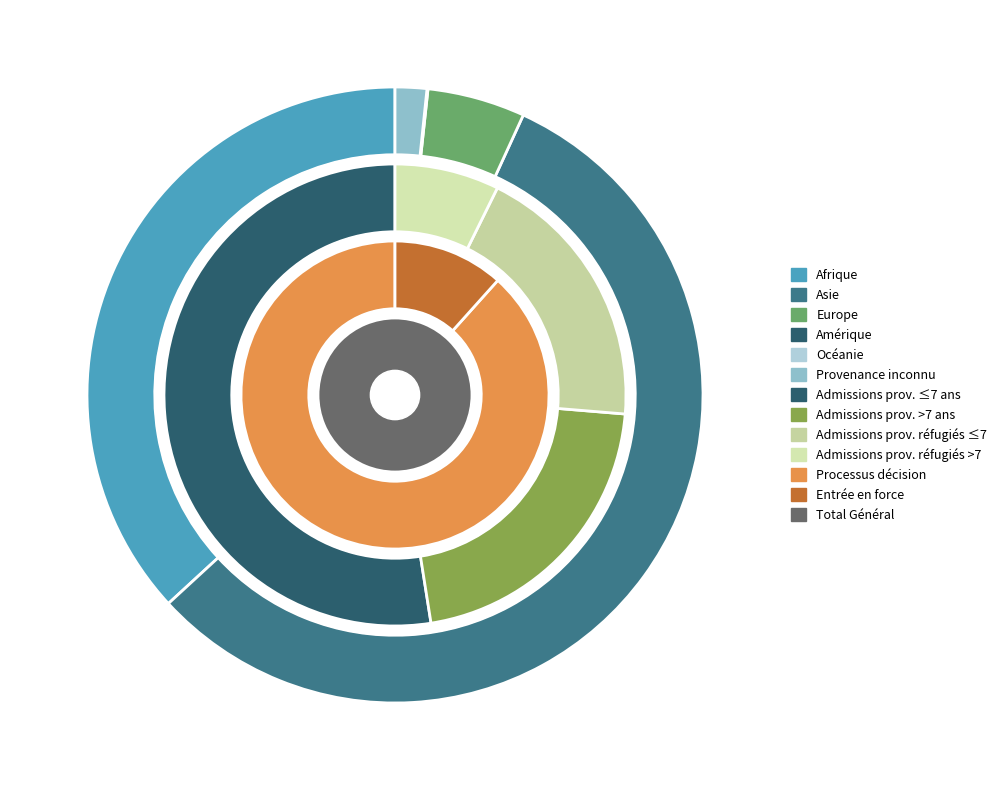

Which has a higher value, Amérique or Afrique?

Afrique